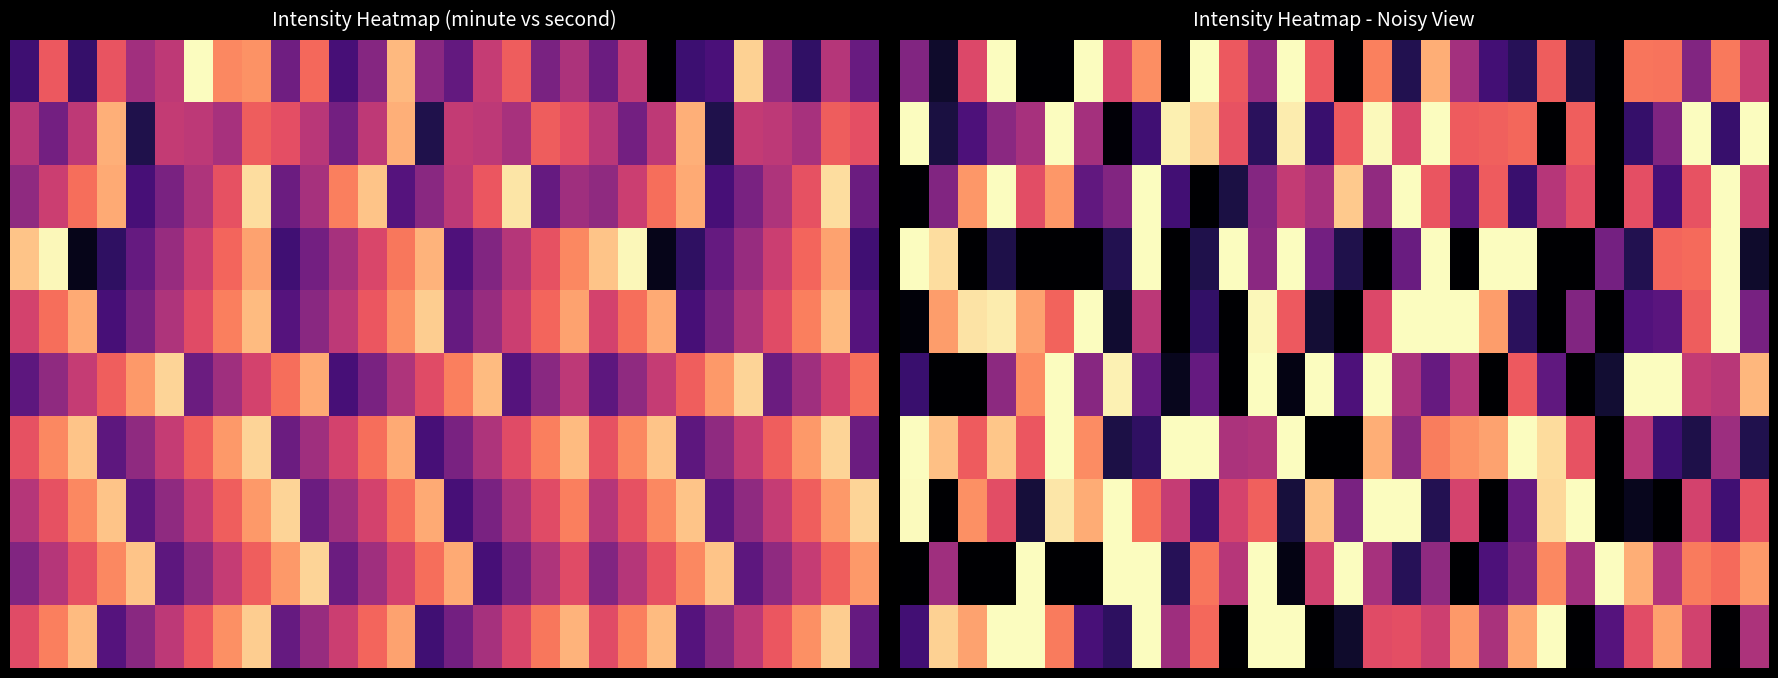

At how many categories does at least one series exceed -116?

13